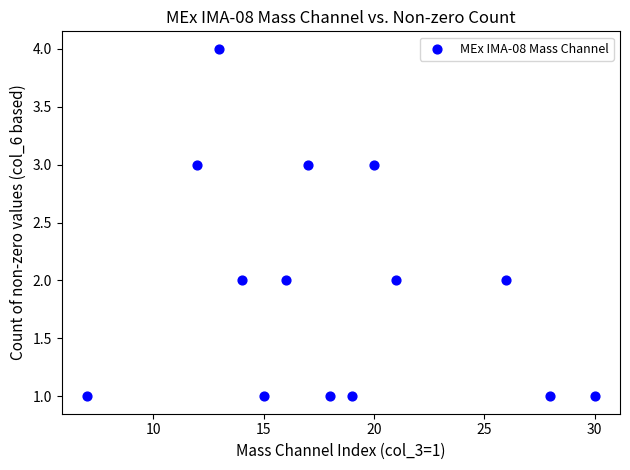

What is the range of X values (max minus min)?

23